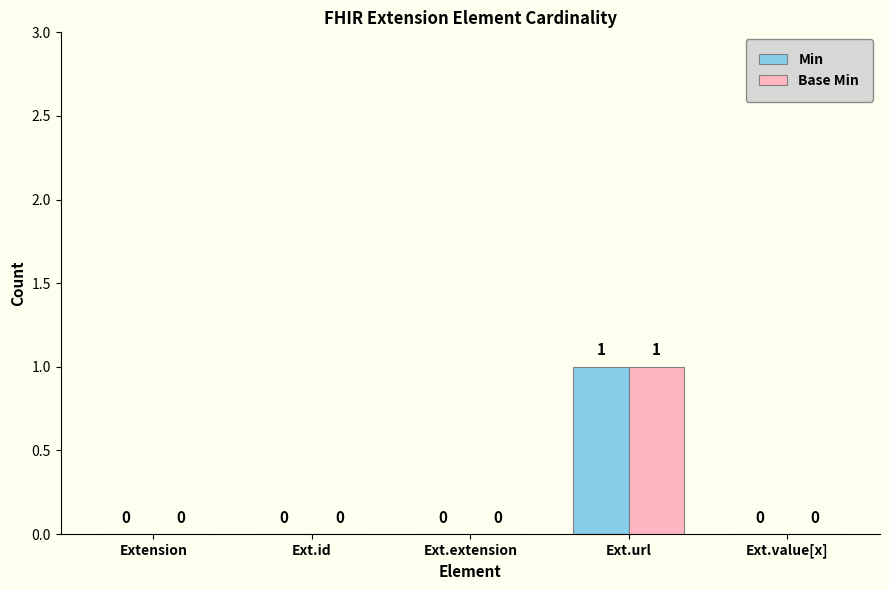

The Min series shows 1 at Ext.url. True or false?

True